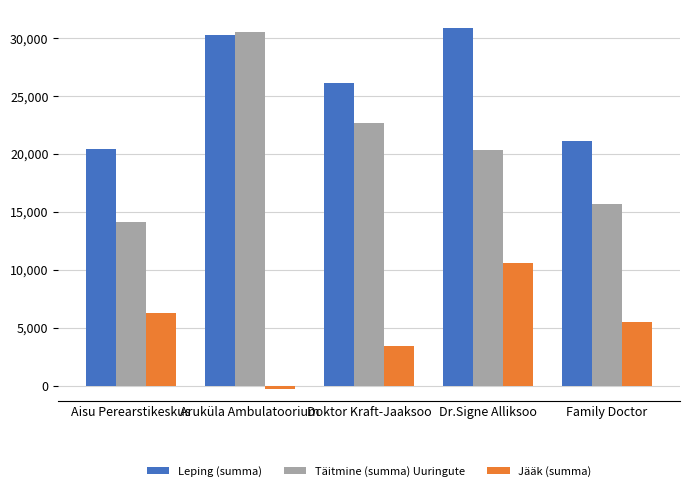

What is the difference between the maximum and second lowest values in the Jääk (summa) series?

7135.5